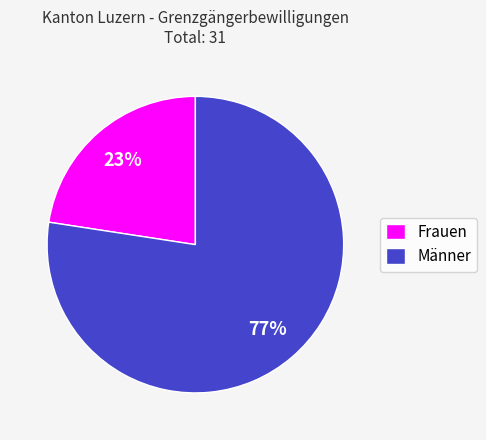

The Männer slice represents 77% of the pie. True or false?

True